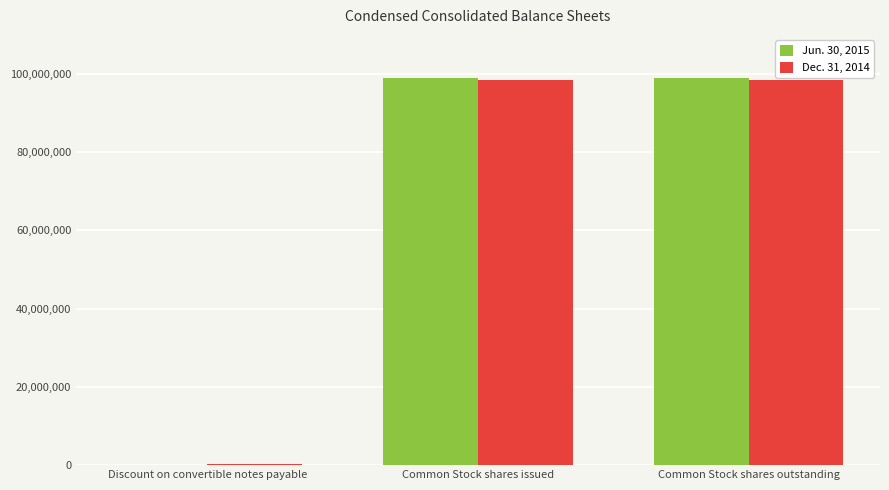

What is the maximum value for Dec. 31, 2014?

98482611